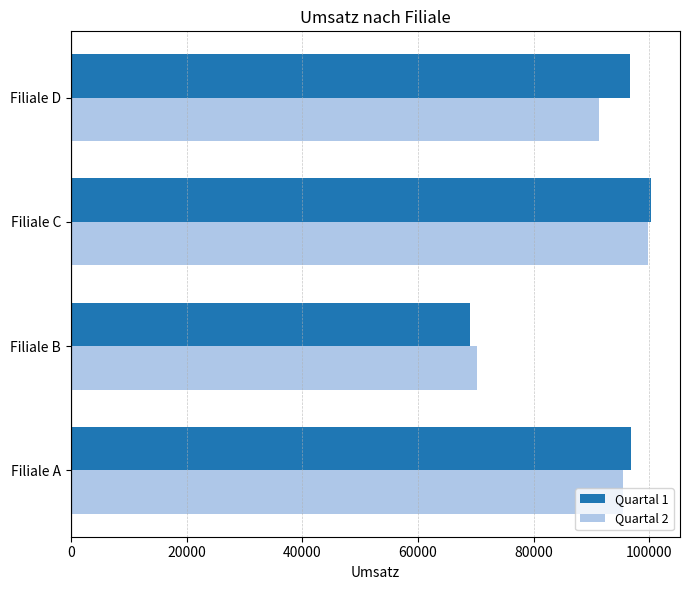

Count the Quartal 2 values in the range 91225 to 99850.

3